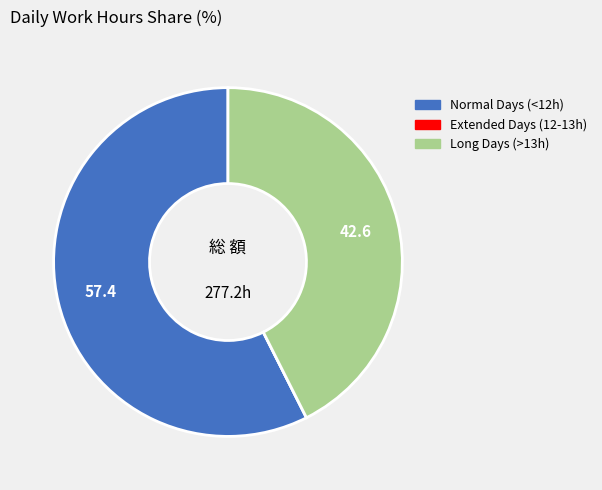

Is there any slice that represents more than half of the pie?

Yes